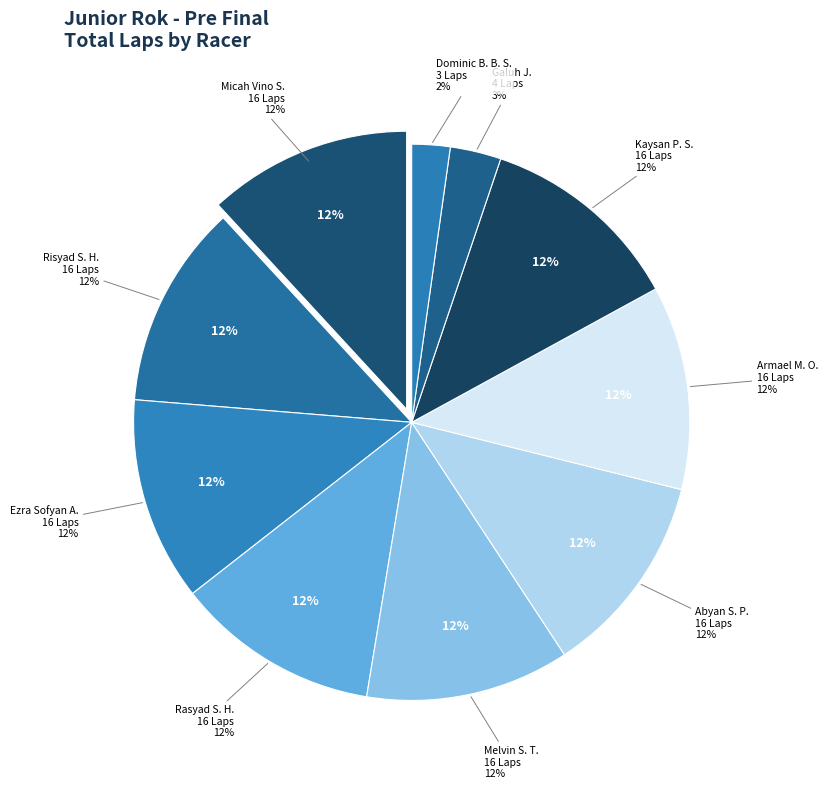

Is it true that Risyad Sammy Hilabi is 12% of the pie?

True